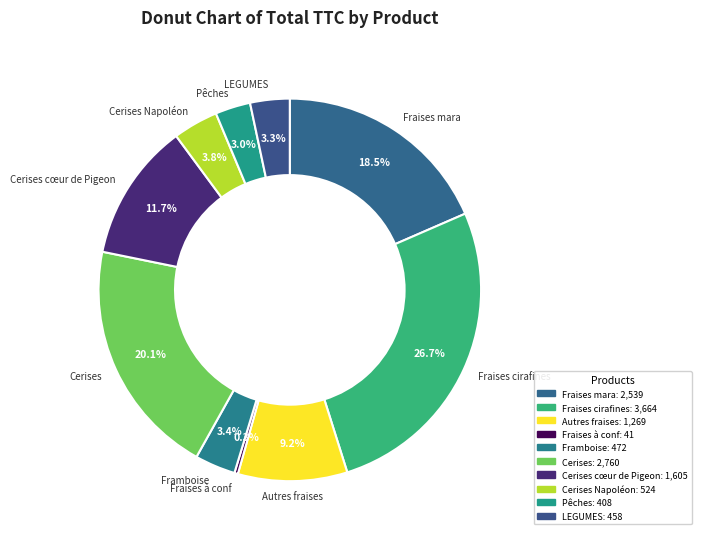

What is the smallest slice in the pie chart?

Fraises à conf